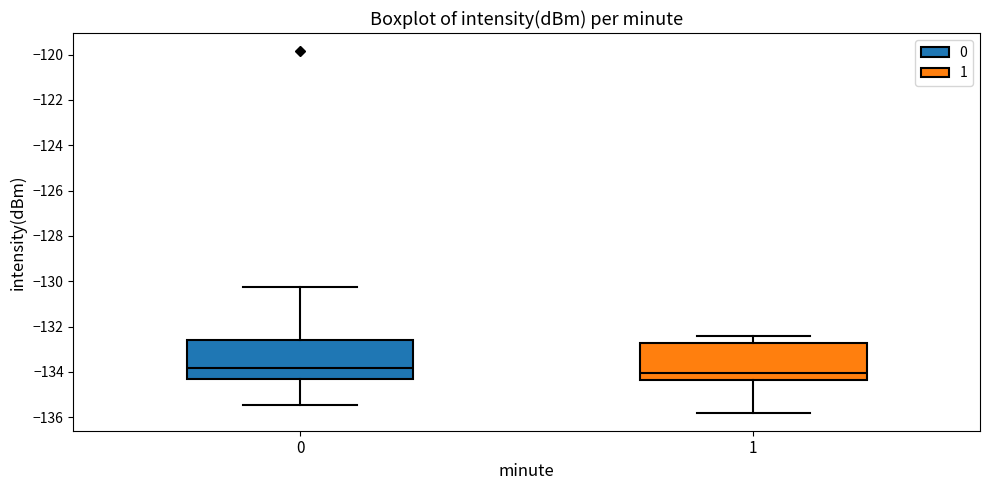

Reading left to right, read every box against the y-axis: the position of its median line, the range the box covers, and the ends of its whiskers. The values are not printed on the chart, so give them approximately, as read against the axis.

0: median -133.8, box -134.2 to -132.6, whiskers -135.4 to -130.2
1: median -134.0, box -134.4 to -132.8, whiskers -135.8 to -132.4